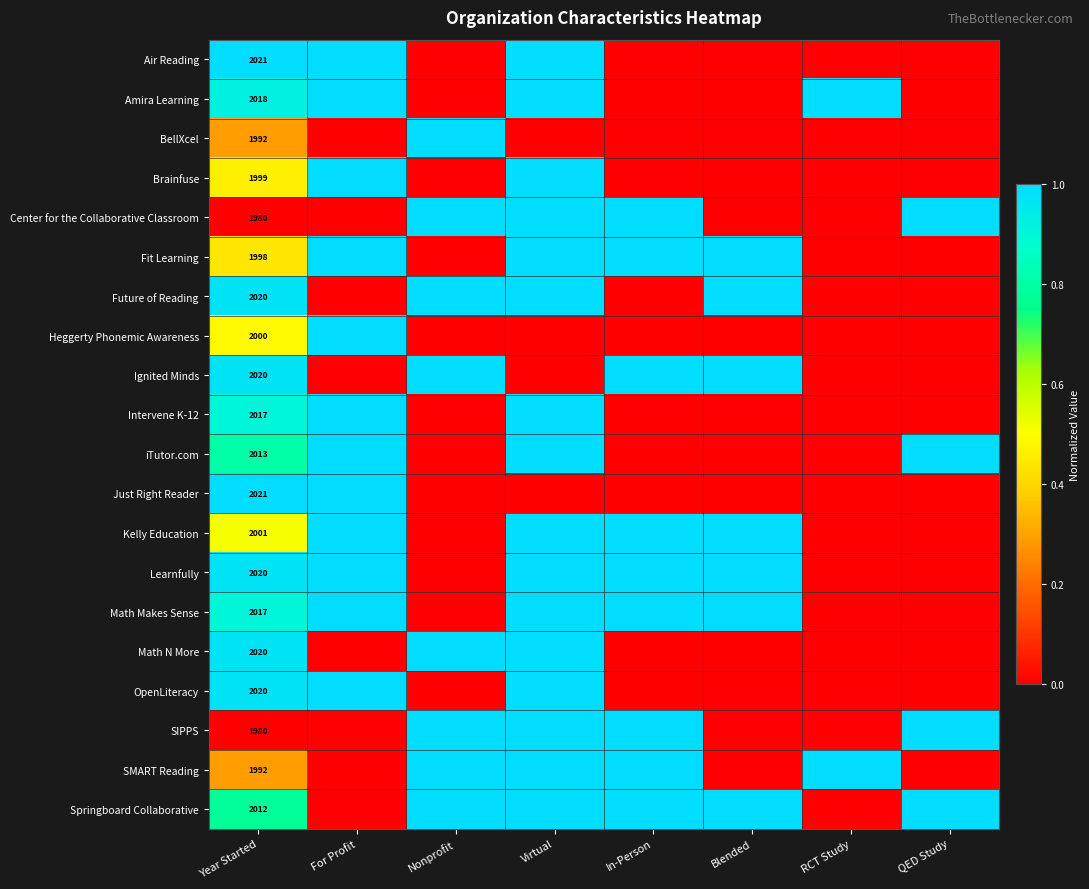

At how many categories does at least one series exceed 0?

8